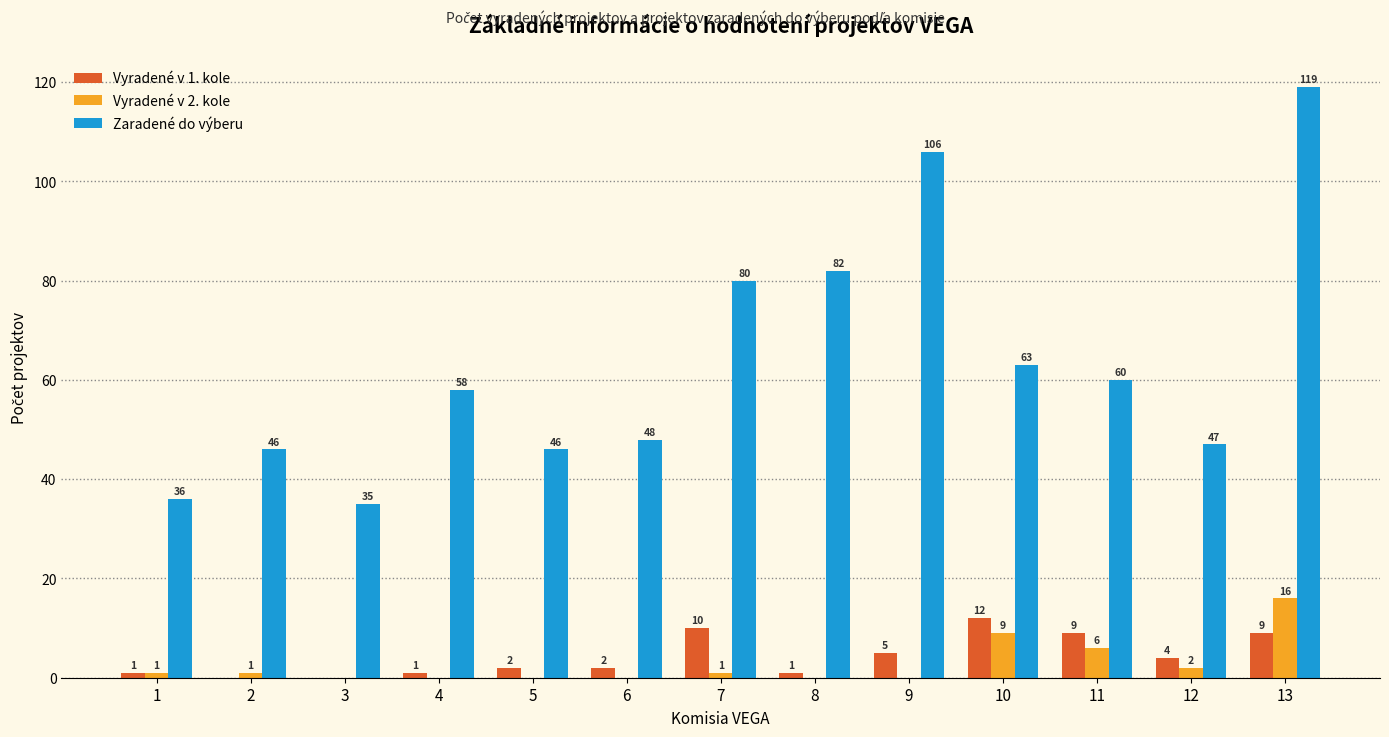

Reading right to left, what are all the values shown in this chart?

Vyradené v 1. kole: 13=9	12=4	11=9	10=12	9=5	8=1	7=10	6=2	5=2	4=1	3=0	2=0	1=1
Vyradené v 2. kole: 13=16	12=2	11=6	10=9	9=0	8=0	7=1	6=0	5=0	4=0	3=0	2=1	1=1
Zaradené do výberu: 13=119	12=47	11=60	10=63	9=106	8=82	7=80	6=48	5=46	4=58	3=35	2=46	1=36